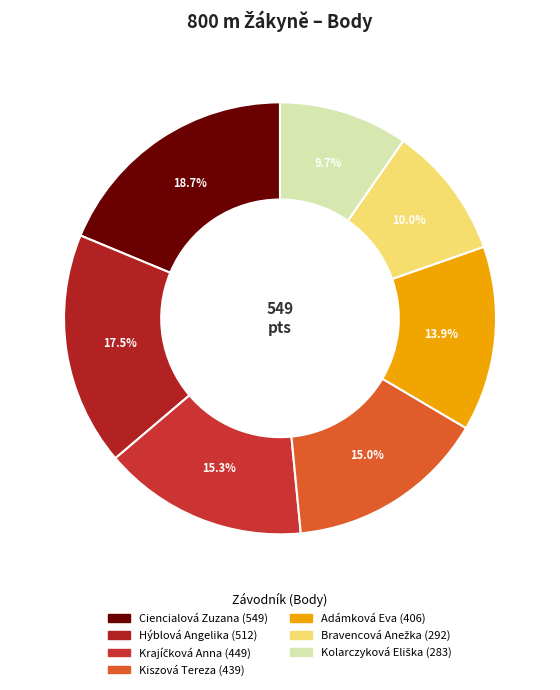

Count the number of slices in the pie.

7